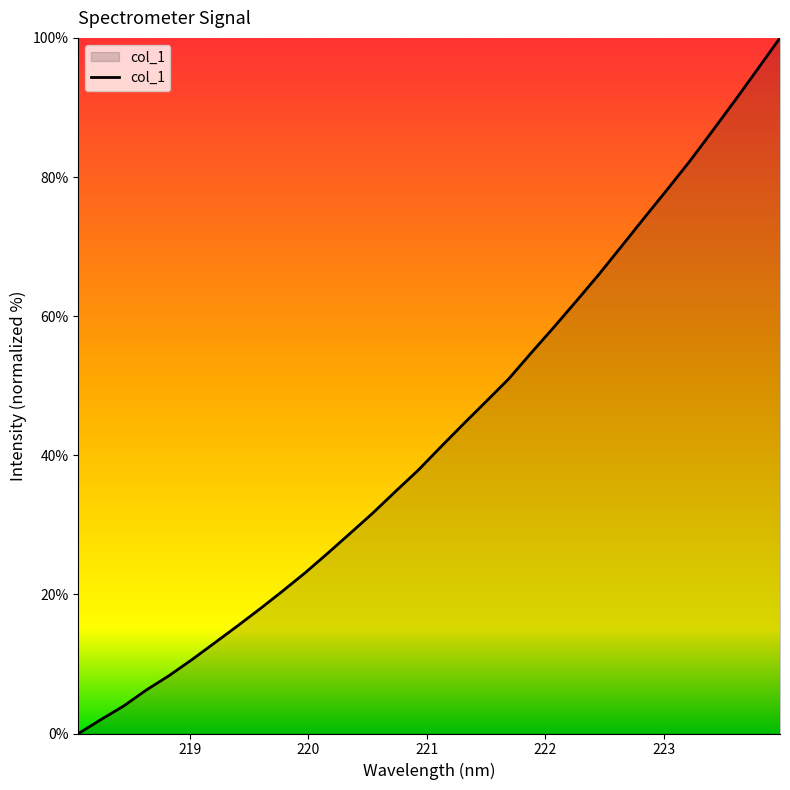

What is the greatest value displayed?

100.0